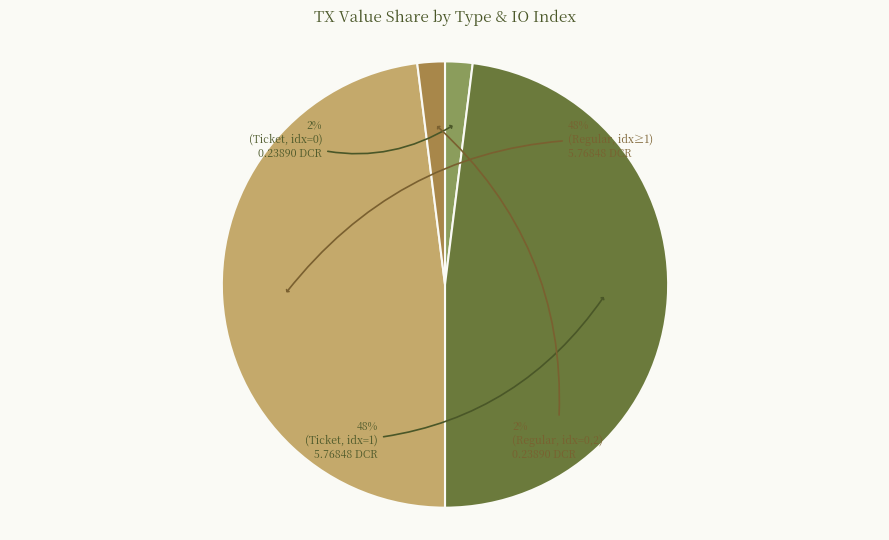

Is there a majority slice in this chart?

No